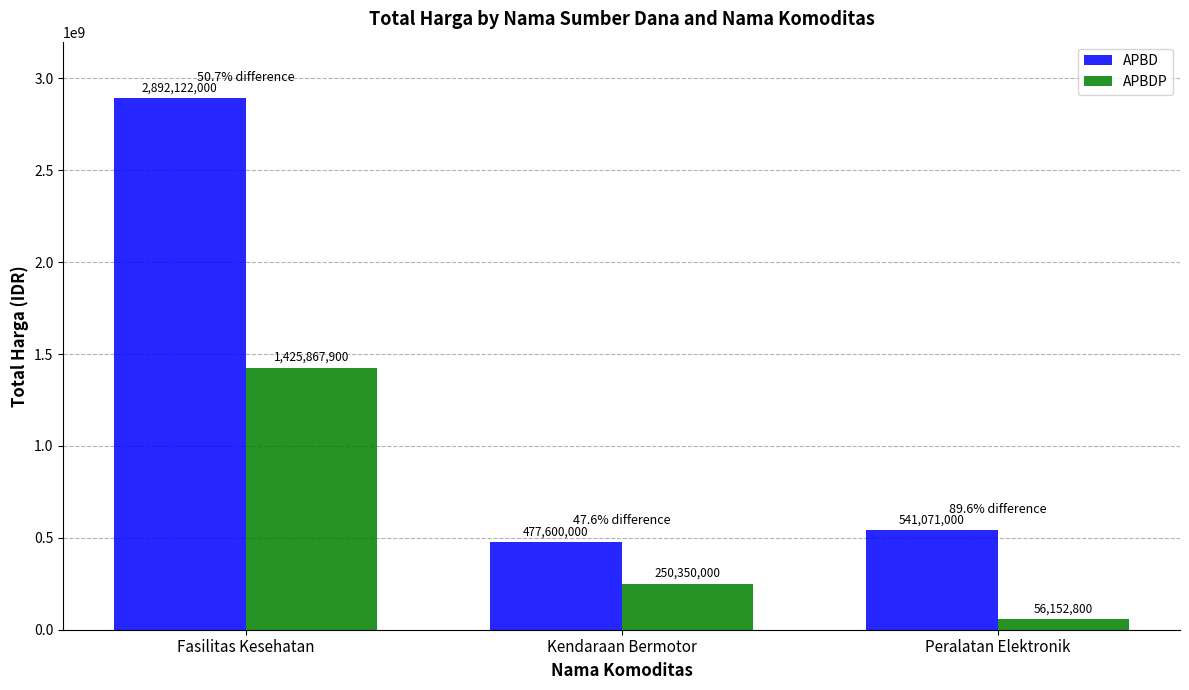

What is the difference between the APBD values at Kendaraan Bermotor and Peralatan Elektronik?

63471000